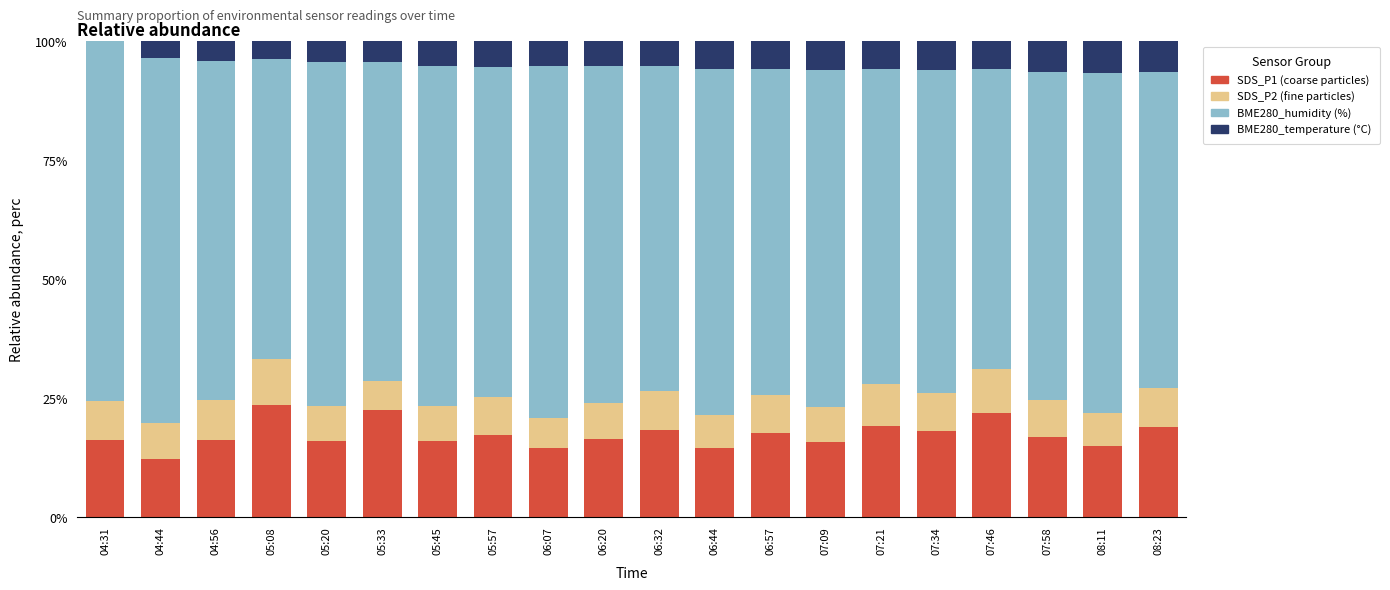

Between 04:31 and 05:08, which series saw the biggest shift?

BME280_humidity